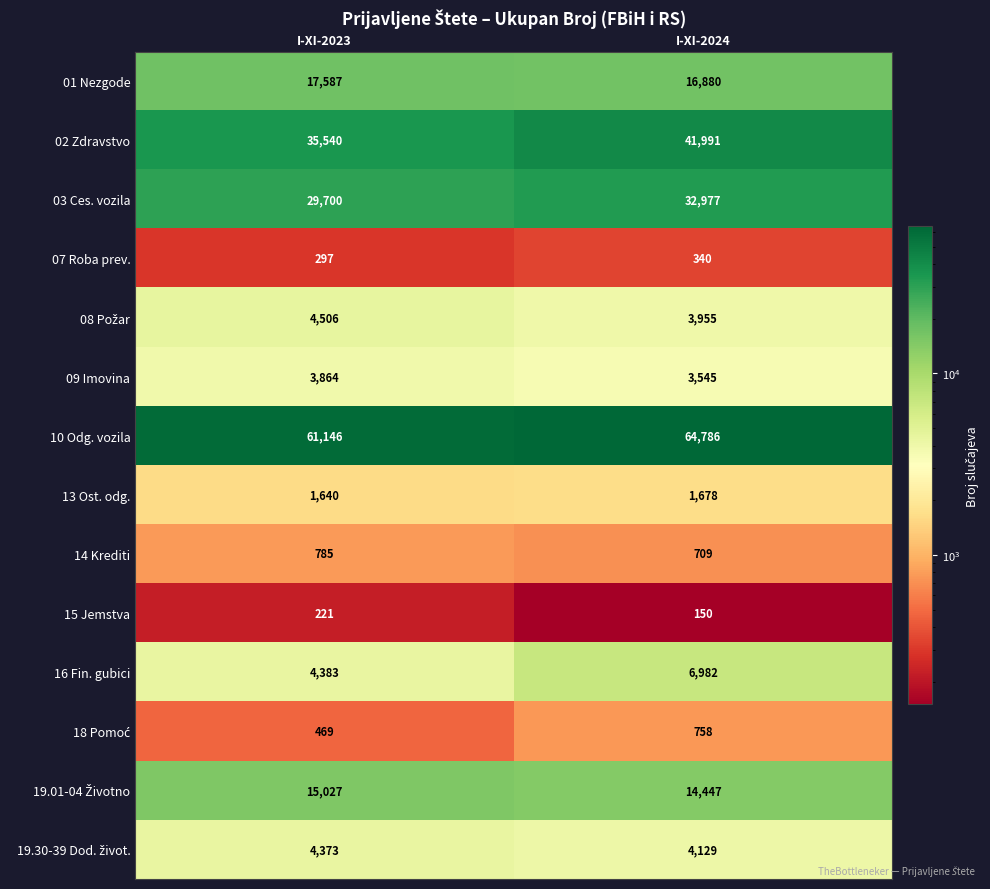

What is the lowest value of the 01 Nezgode series?

16880